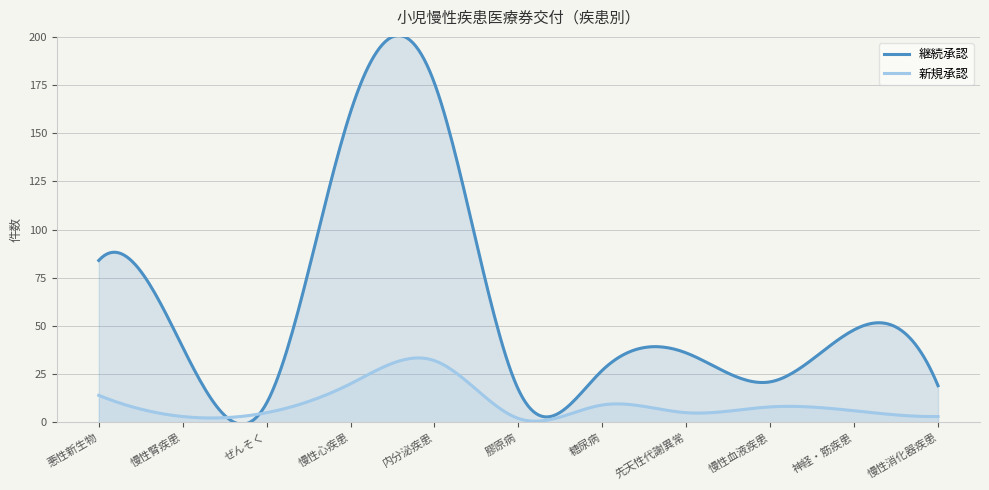

Which category has the lowest value across all series?

膠原病